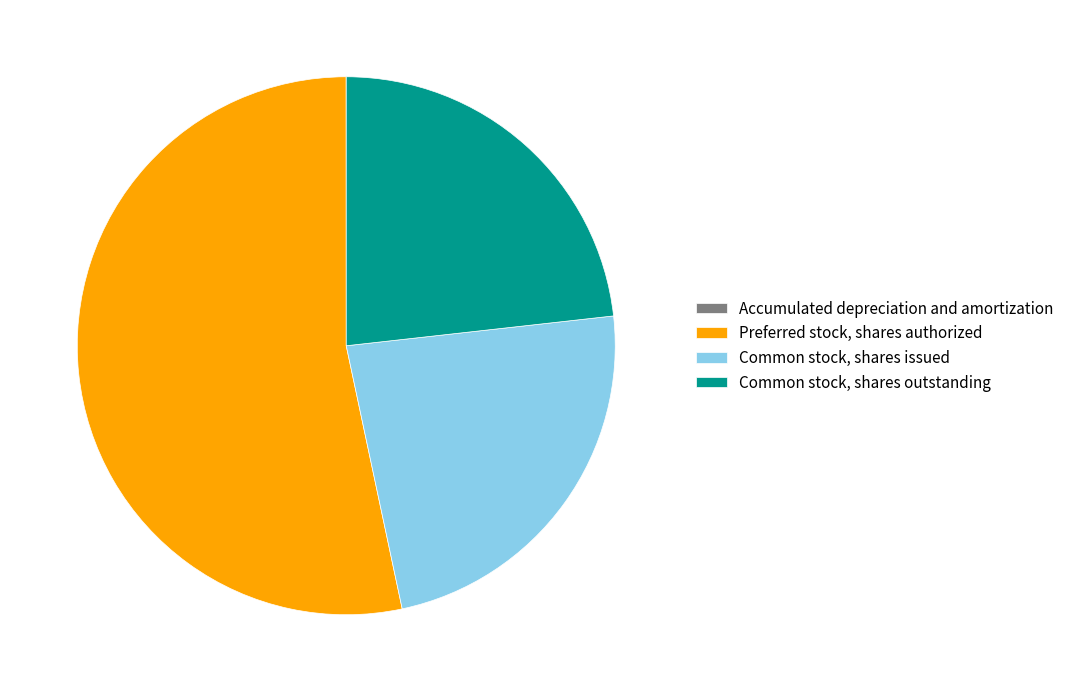

What is the largest slice in the pie chart?

Preferred stock, shares authorized